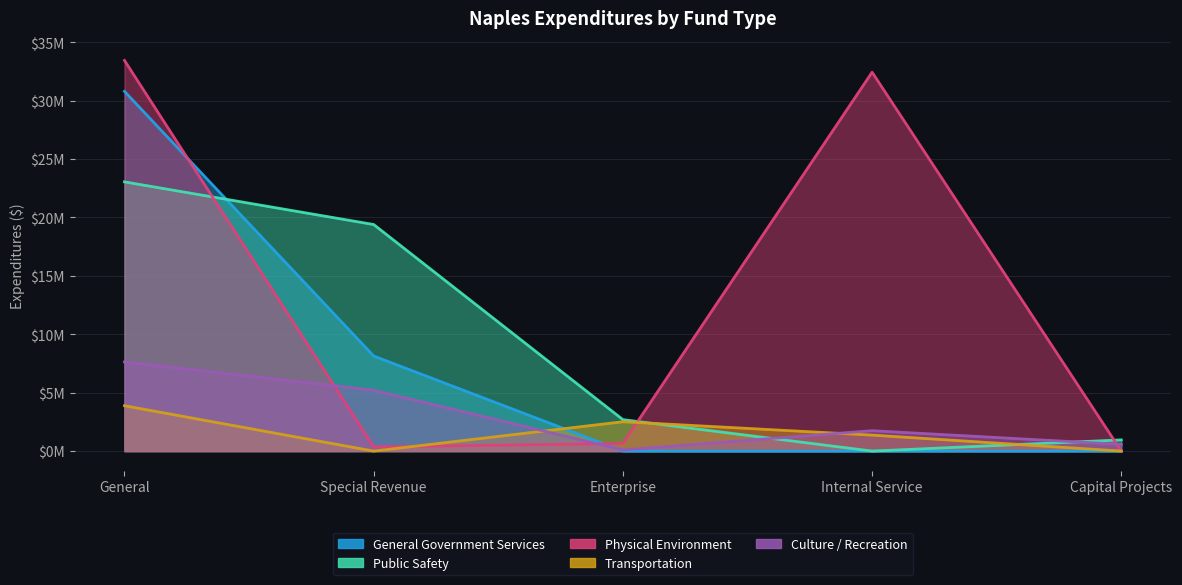

How many values in the Physical Environment series exceed 650711?

2